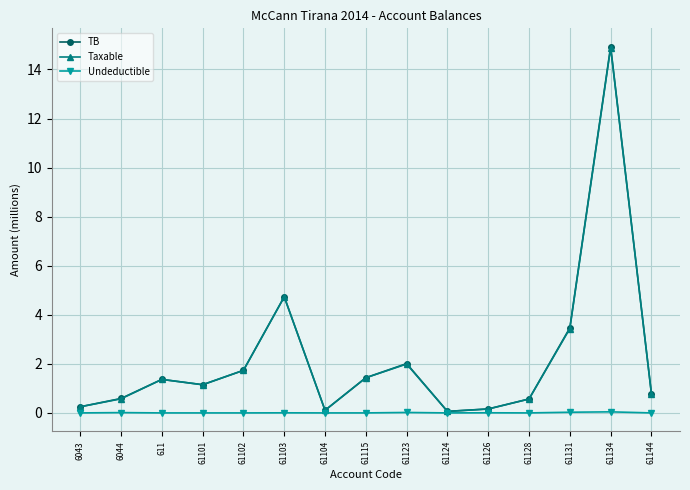

Is this an area chart (filled region under the line)?

No